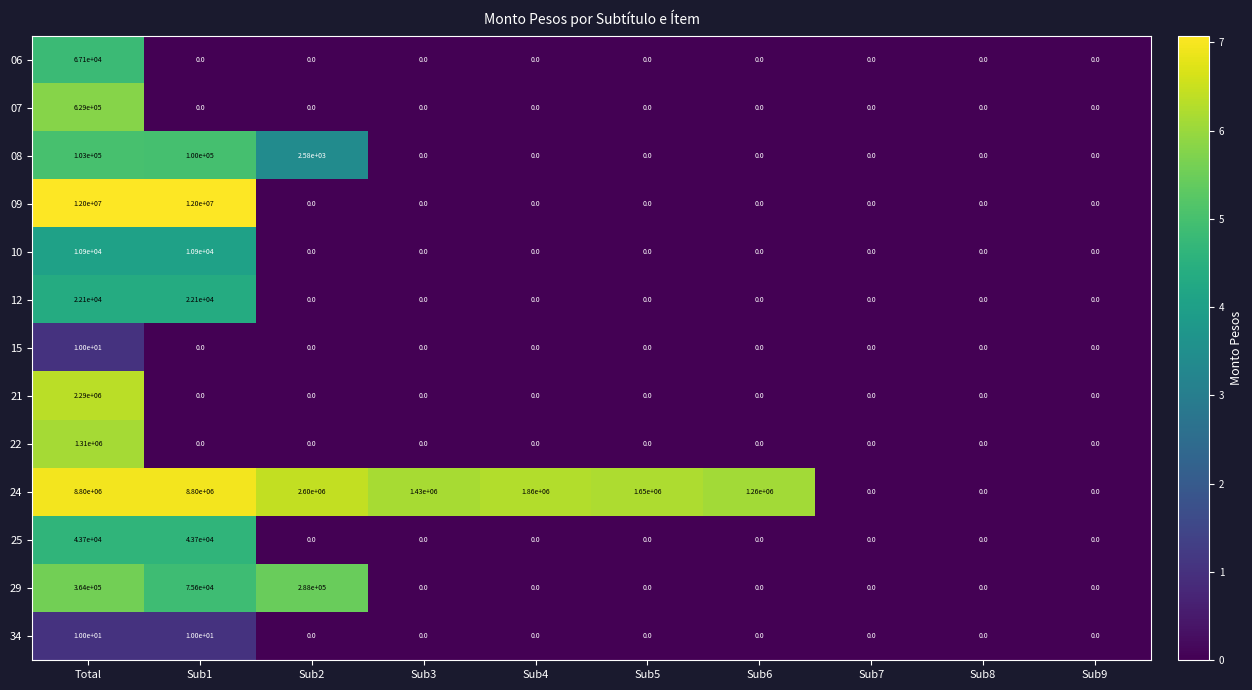

True or false: 09 has a value of 5343995 at Sub6.

False